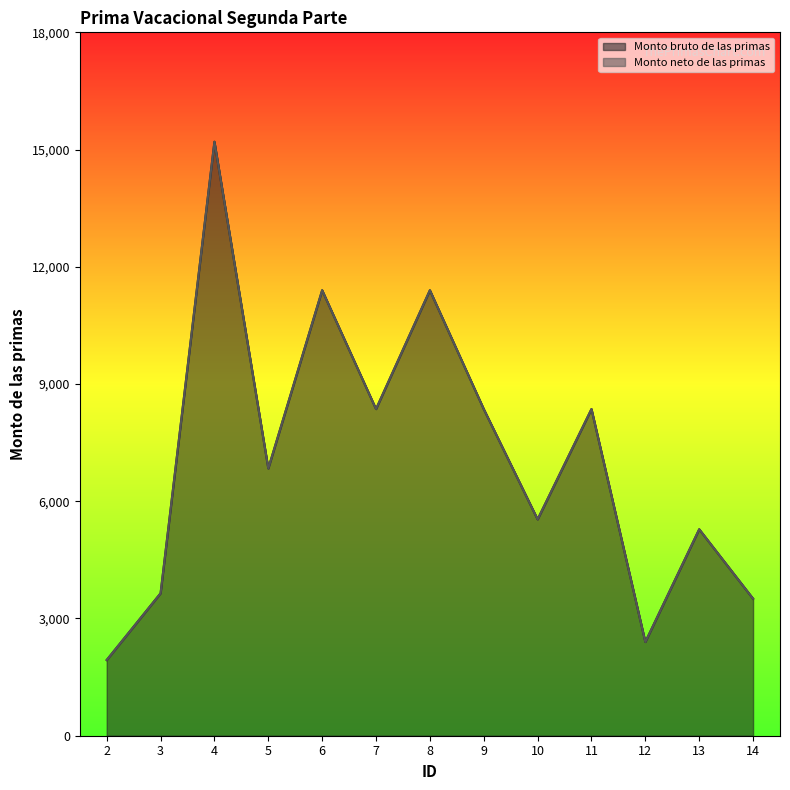

What is the sum of the Monto bruto de las primas values at 7 and 4?

23560.0